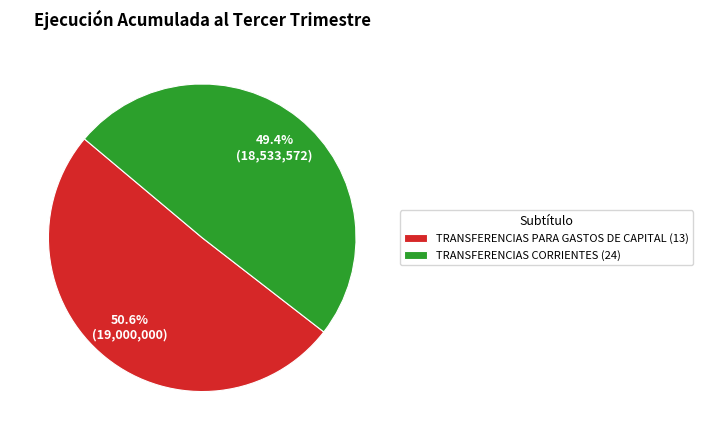

Combined, what portion of the pie is TRANSFERENCIAS CORRIENTES (24) and TRANSFERENCIAS PARA GASTOS DE CAPITAL (13)?

100.0%